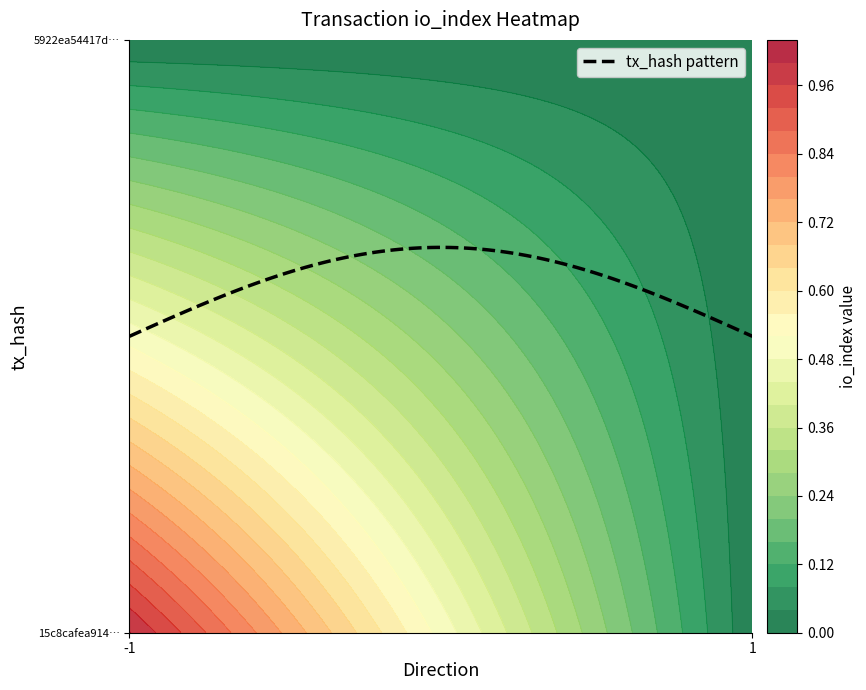

Count the 15c8cafea914f52bde7f3312c504fe61239e5fb values in the range 0 to 1.

2